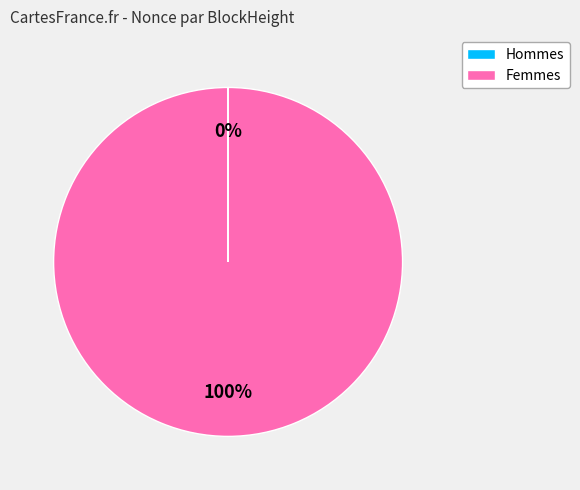

Is there a majority slice in this chart?

Yes